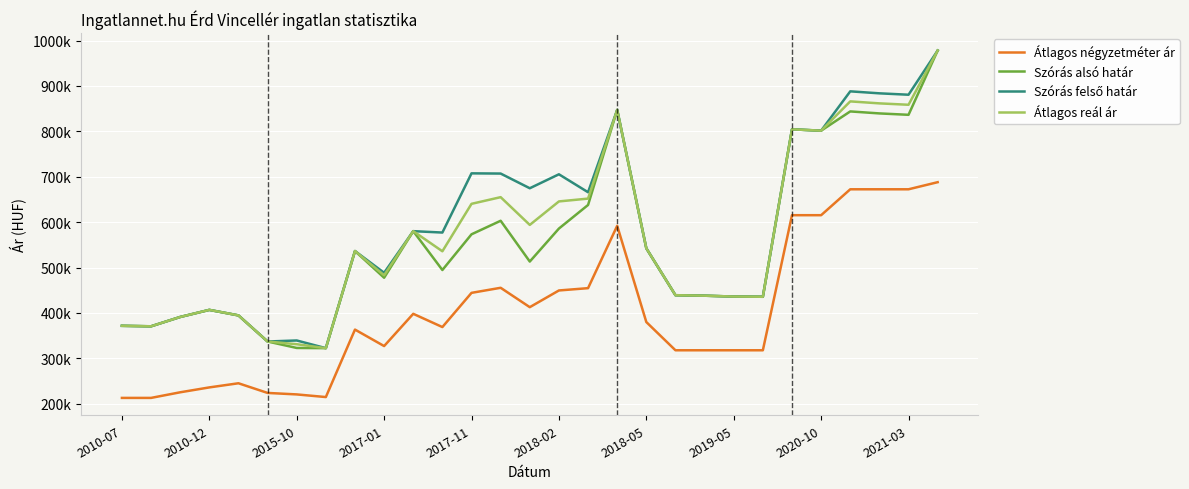

Does the chart have visible grid lines?

Yes